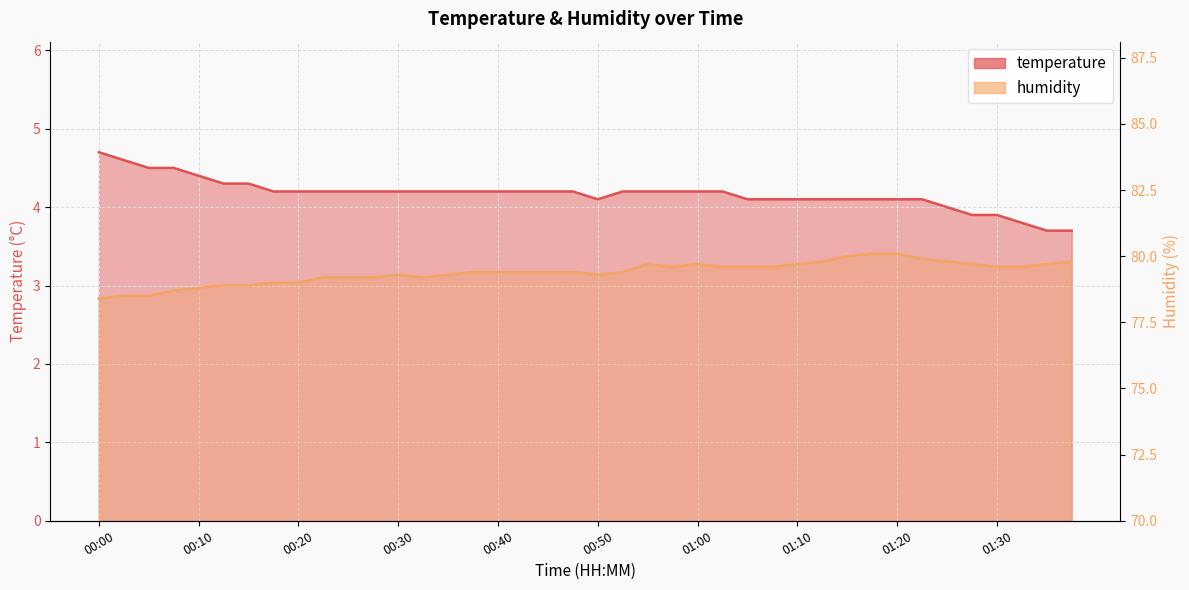

Which series has the largest range (max minus min)?

humidity